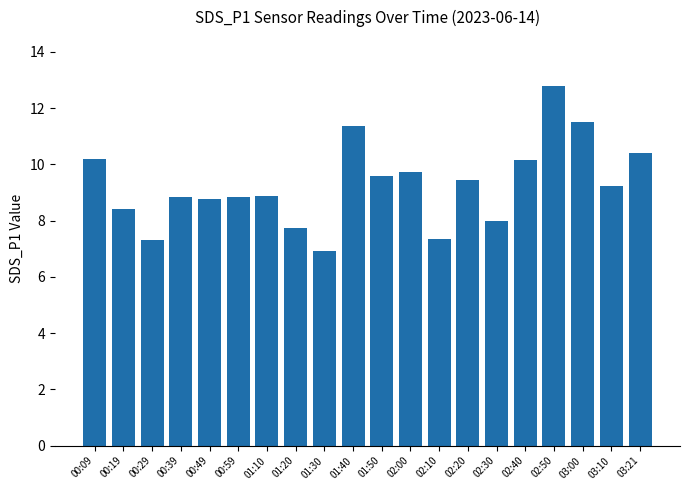

Where does the data first go above 9?

00:09